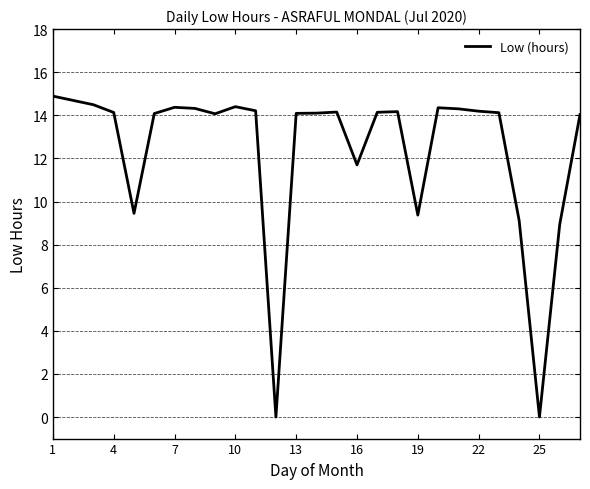

What is the maximum value shown in the chart?

14.9